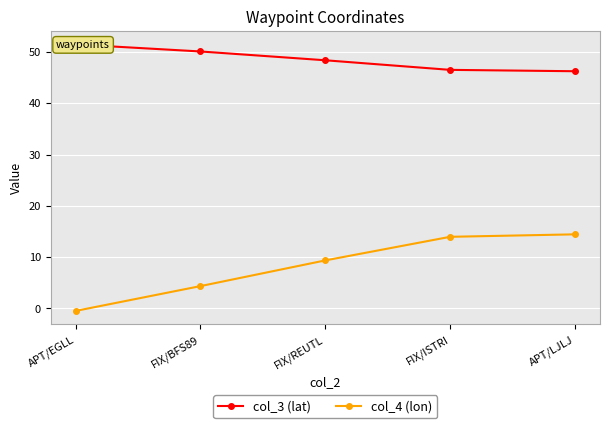

What is the spread (max minus min) of values at FIX/ISTRI?

32.5